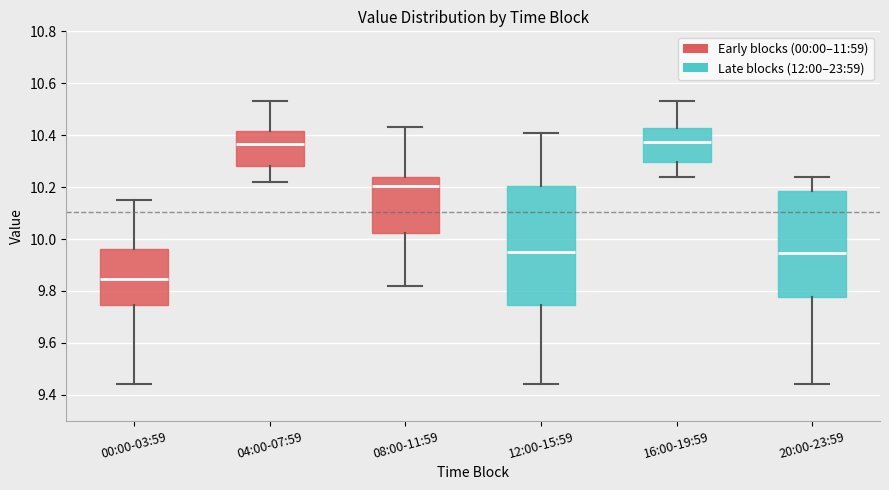

Comparing the boxes themselves (not the whiskers), which one is the tallest?

12:00-15:59